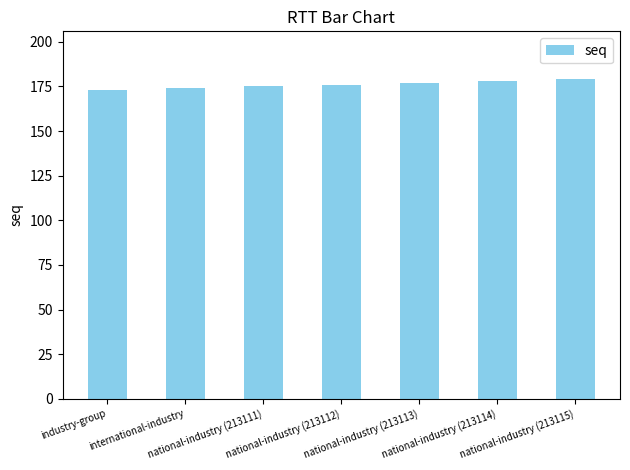

The value at national-industry (213113) is 49. True or false?

False